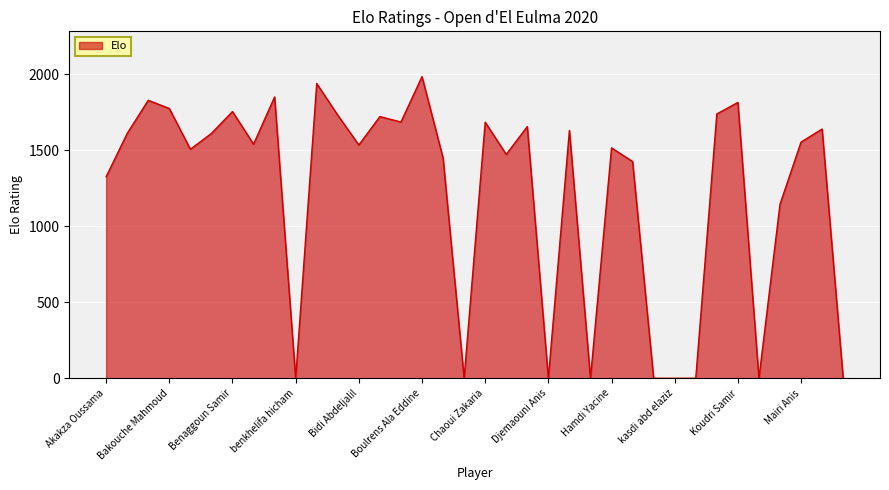

What is the greatest value displayed?

1985